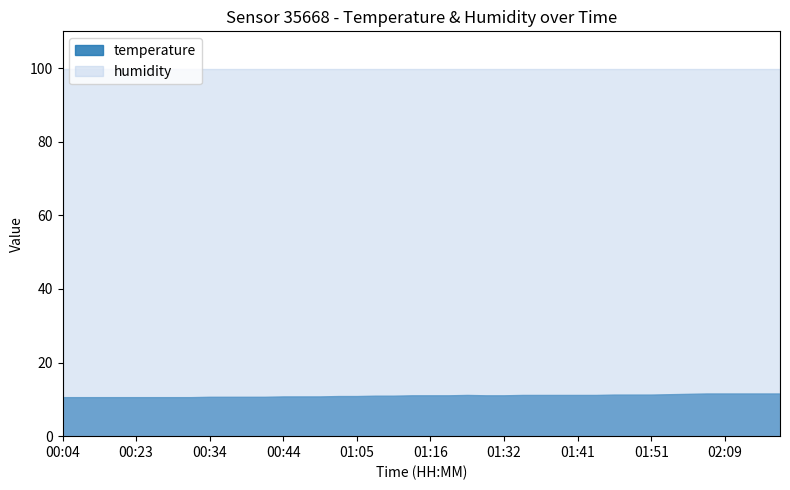

The humidity series shows 99.9 at 01:16. True or false?

True